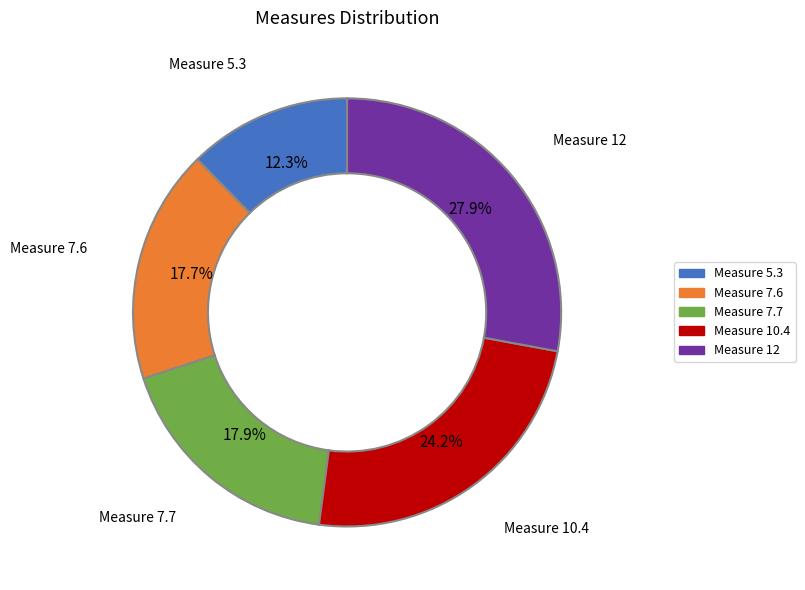

How many slices are in this pie chart?

5